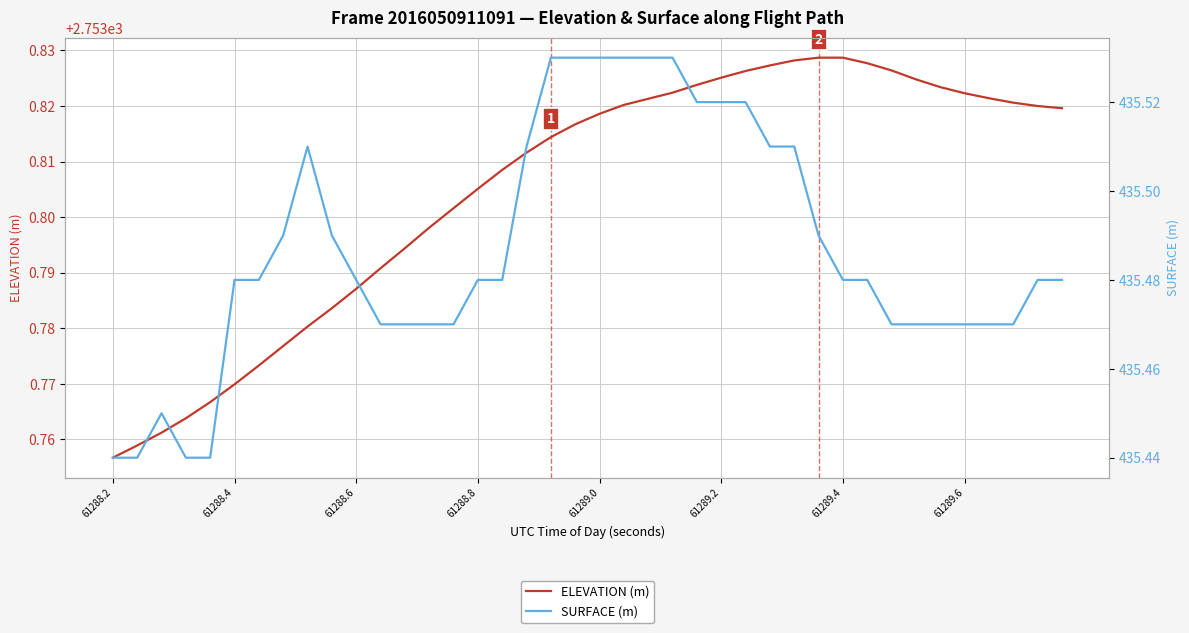

Reading left to right, what are all the values shown in this chart?

ELEVATION (m): 2753.8	2753.8	2753.8	2753.8	2753.8	2753.8	2753.8	2753.8	2753.8	2753.8	2753.8	2753.8	2753.8	2753.8	2753.8	2753.8	2753.8	2753.8	2753.8	2753.8	2753.8	2753.8	2753.8	2753.8	2753.8	2753.8	2753.8	2753.8	2753.8	2753.8	2753.8	2753.8	2753.8	2753.8	2753.8	2753.8	2753.8	2753.8	2753.8	2753.8
SURFACE (m): 435.4	435.4	435.4	435.4	435.4	435.5	435.5	435.5	435.5	435.5	435.5	435.5	435.5	435.5	435.5	435.5	435.5	435.5	435.5	435.5	435.5	435.5	435.5	435.5	435.5	435.5	435.5	435.5	435.5	435.5	435.5	435.5	435.5	435.5	435.5	435.5	435.5	435.5	435.5	435.5